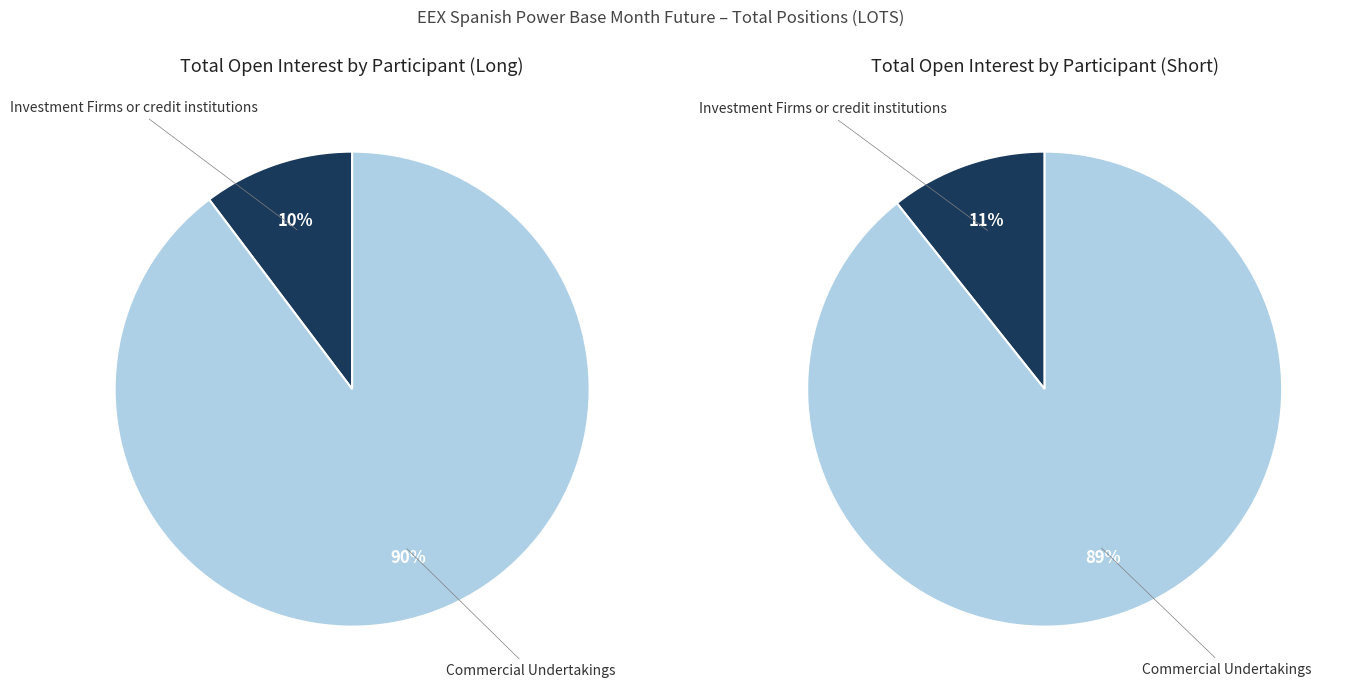

Which category has the biggest portion of the pie?

Commercial Undertakings